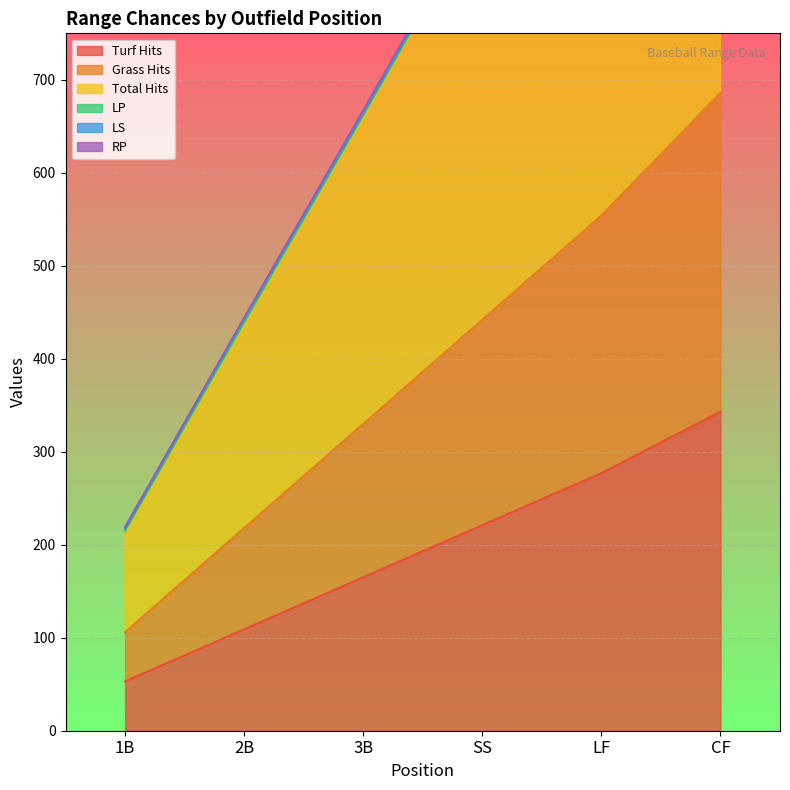

The value of Turf Hits at CF is 343. True or false?

True